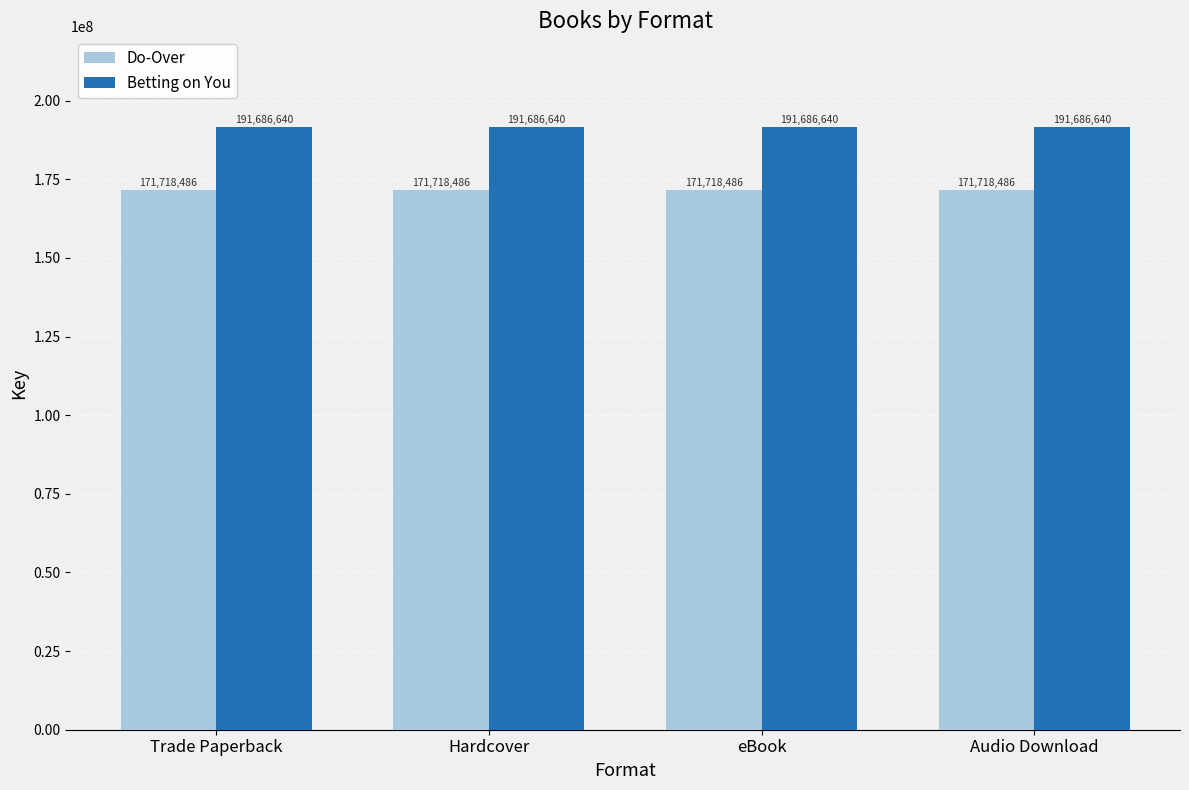

What is the minimum value shown in the chart?

171718486